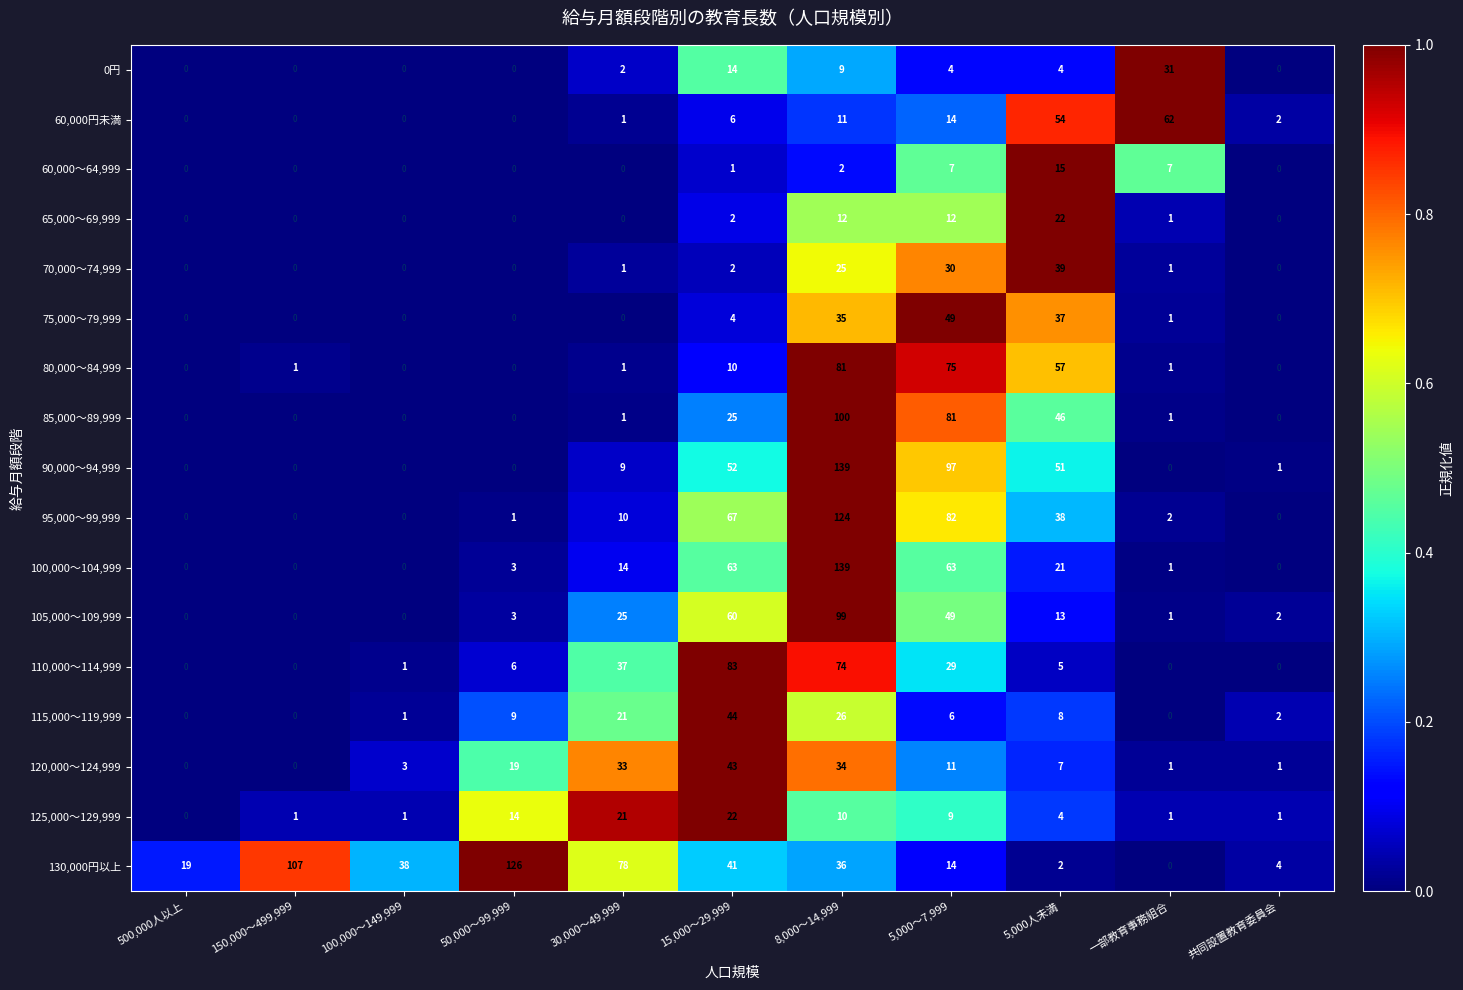

The 80,000～84,999 series shows 1 at 一部教育事務組合. True or false?

True